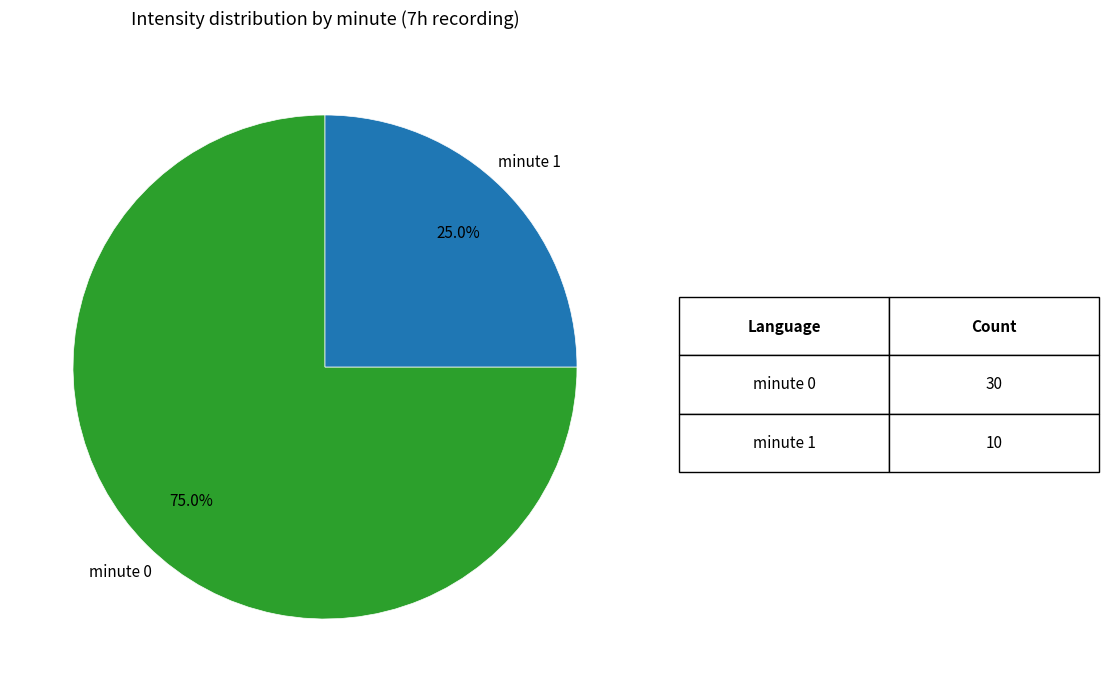

Does any single category account for the majority?

Yes